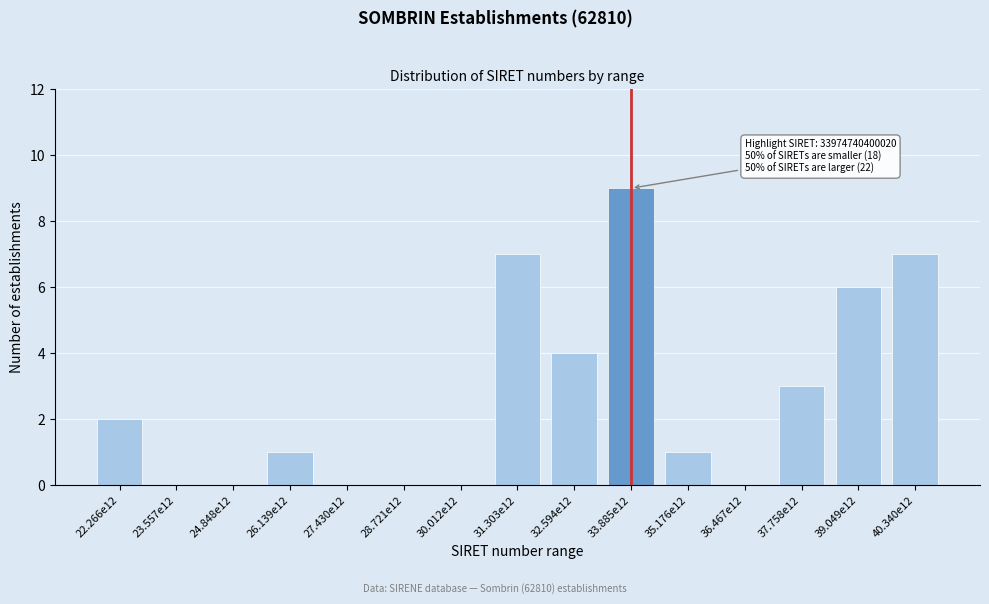

Reading left to right, extract all data points from this chart.

22.266e12=2	23.557e12=0	24.848e12=0	26.139e12=1	27.430e12=0	28.721e12=0	30.012e12=0	31.303e12=7	32.594e12=4	33.885e12=9	35.176e12=1	36.467e12=0	37.758e12=3	39.049e12=6	40.340e12=7